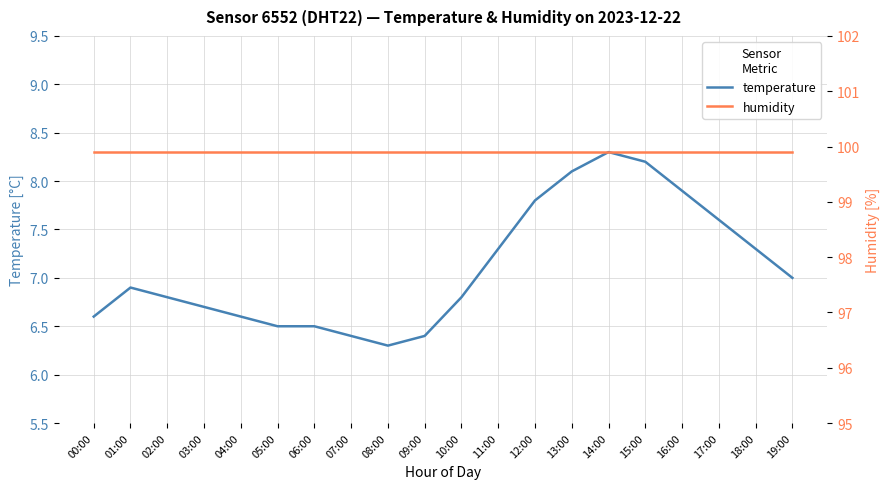

How many lines are shown in the chart?

2